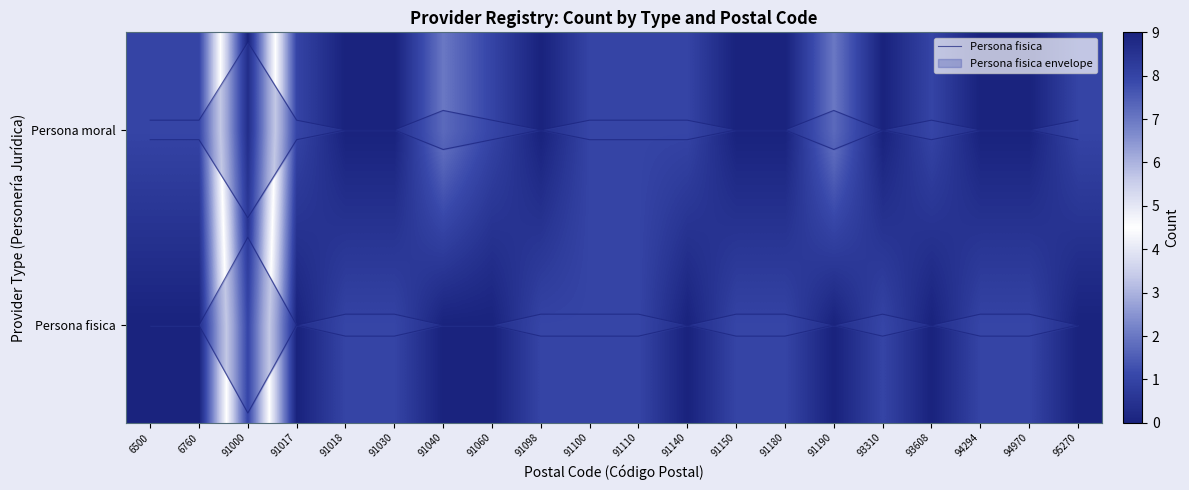

How many categories are shown in the chart?

20